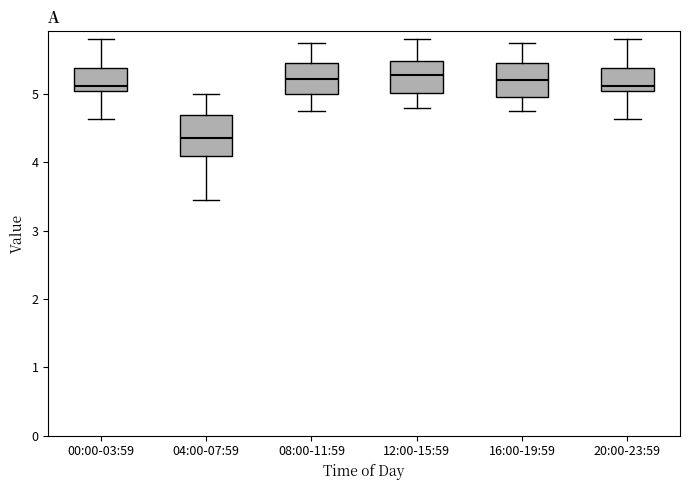

Reading left to right, read every box against the y-axis: the position of its median line, the range the box covers, and the ends of its whiskers. The values are not printed on the chart, so give them approximately, as read against the axis.

00:00-03:59: median 5.1, box 5.0 to 5.4, whiskers 4.6 to 5.8
04:00-07:59: median 4.4, box 4.1 to 4.7, whiskers 3.5 to 5.0
08:00-11:59: median 5.2, box 5.0 to 5.5, whiskers 4.8 to 5.8
12:00-15:59: median 5.3, box 5.0 to 5.5, whiskers 4.8 to 5.8
16:00-19:59: median 5.2, box 5.0 to 5.5, whiskers 4.8 to 5.8
20:00-23:59: median 5.1, box 5.0 to 5.4, whiskers 4.6 to 5.8